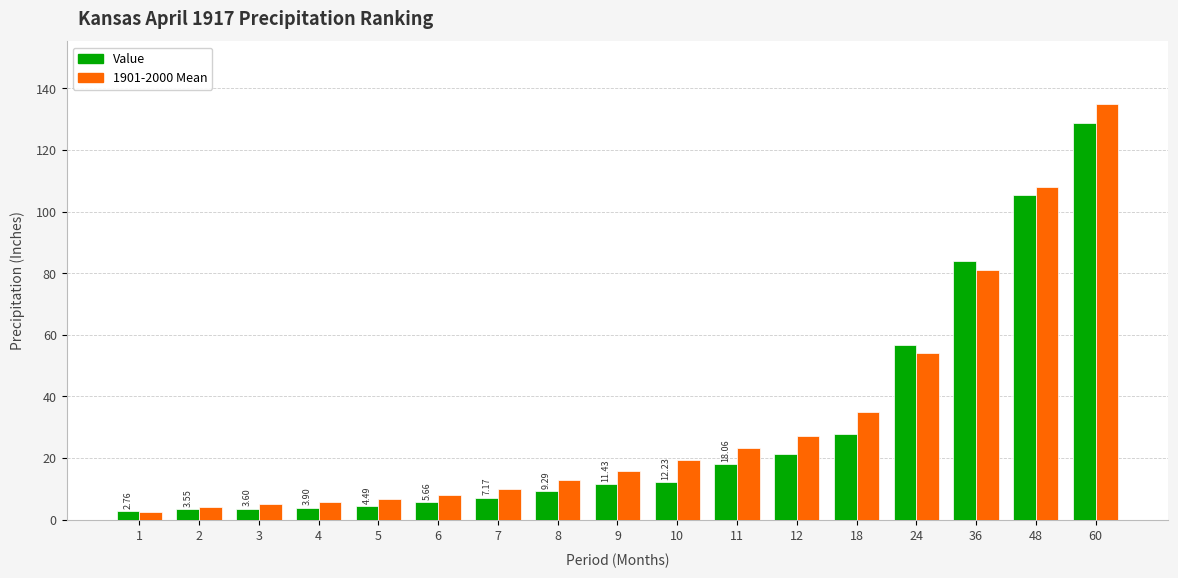

Rank the series by their average value, from highest to lowest.

1901-2000 Mean, Value